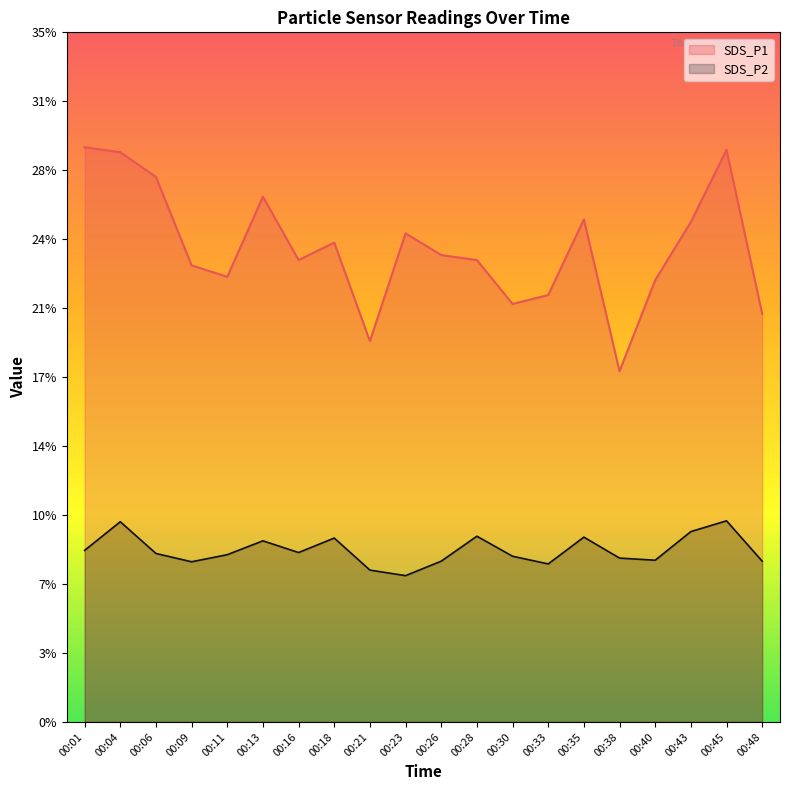

How many values in the SDS_P1 series are below 23?

7